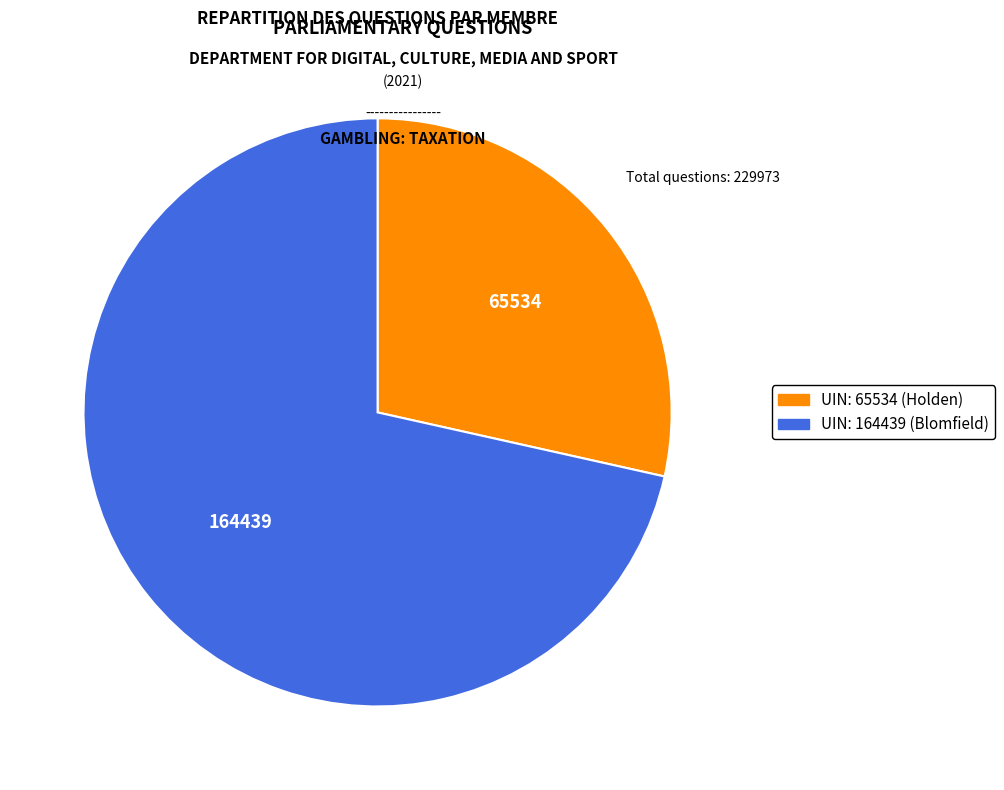

The UIN: 164439 (Blomfield) slice represents 81% of the pie. True or false?

False